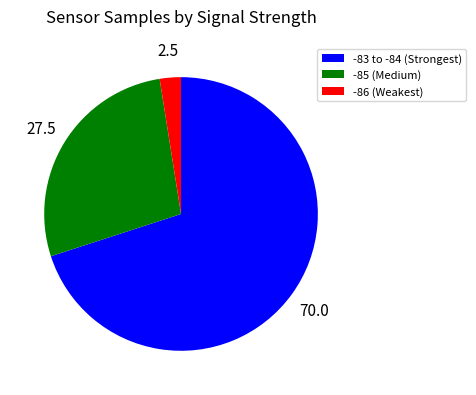

Approximately how many times larger is the value at -85 (Medium) compared to -83 to -84 (Strongest)?

0.4